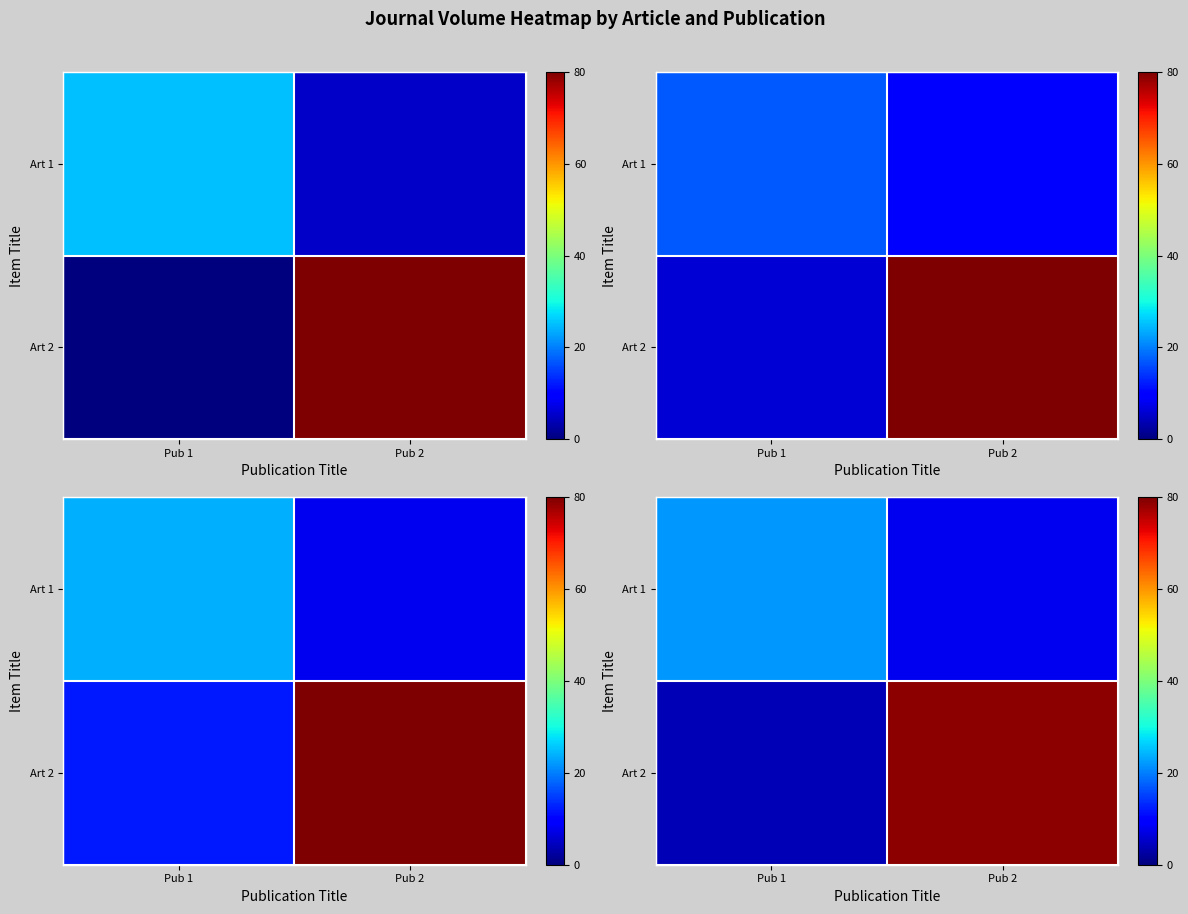

What is the highest value of the row_0 series?

22